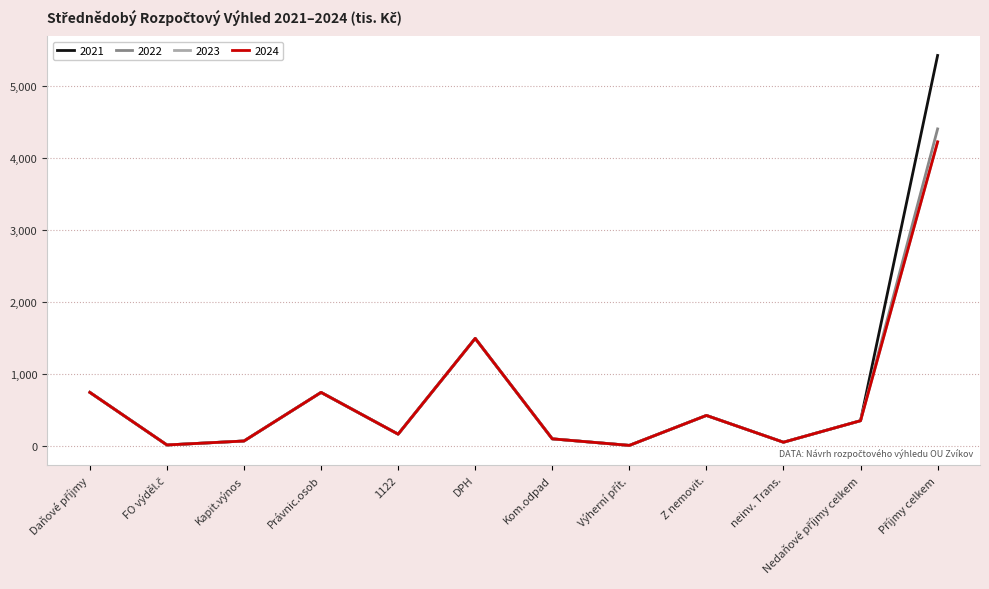

What is the difference between the 2023 values at Kom.odpad and neinv. Trans.?

47